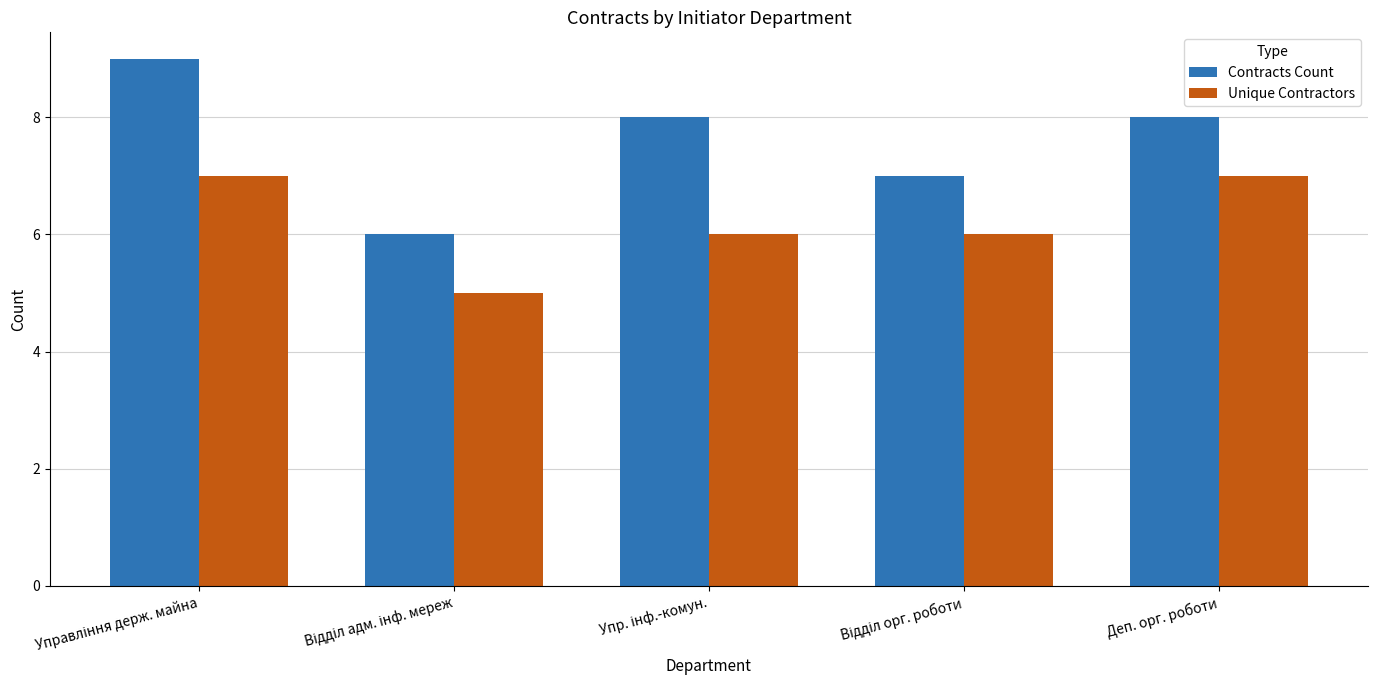

Which series has the largest total across all categories?

Contracts Count